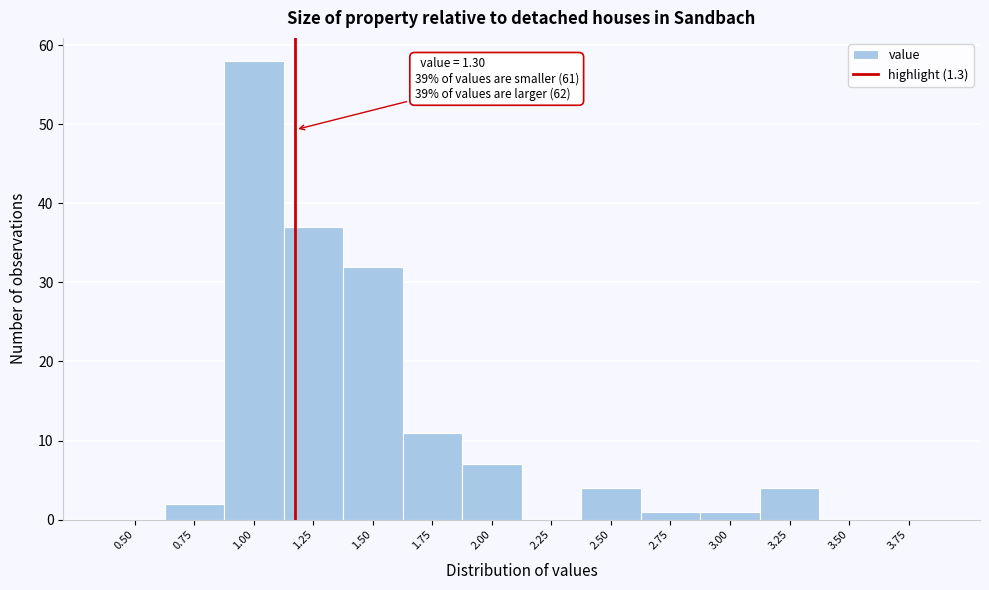

Reading left to right, extract all data points from this chart.

0.50=0	0.75=2	1.00=58	1.25=37	1.50=32	1.75=11	2.00=7	2.25=0	2.50=4	2.75=1	3.00=1	3.25=4	3.50=0	3.75=0